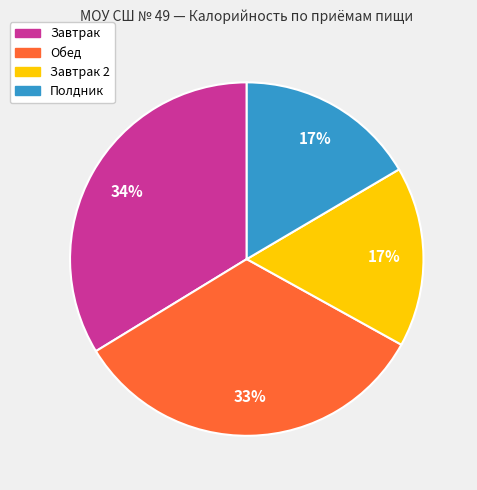

The Обед slice represents 39% of the pie. True or false?

False